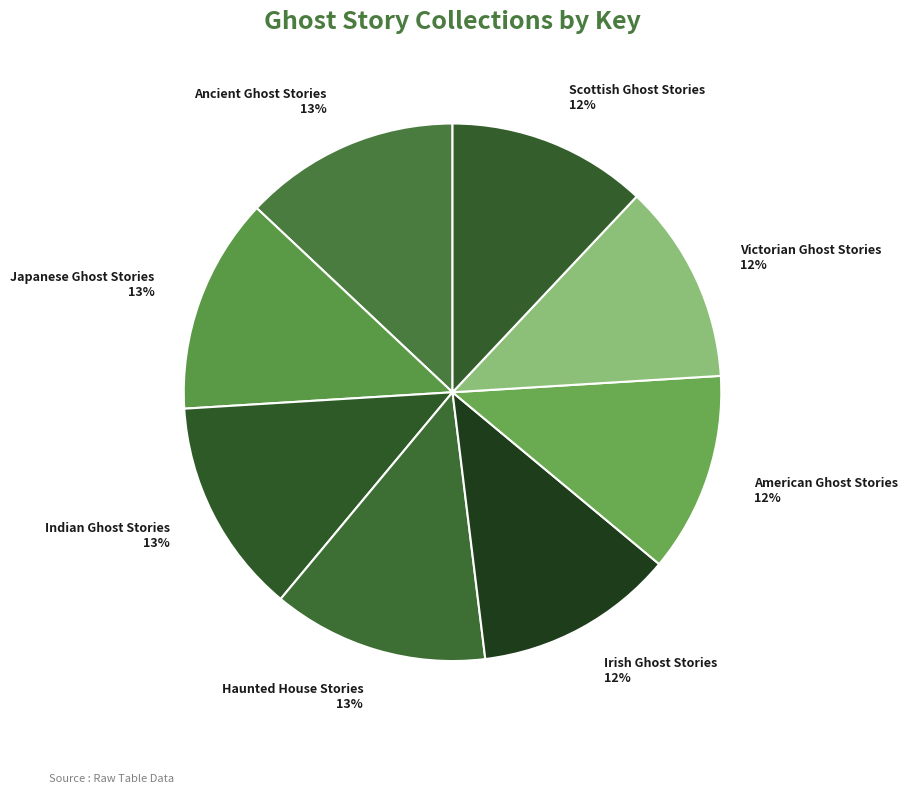

Is Victorian Ghost Stories the majority of the pie?

No